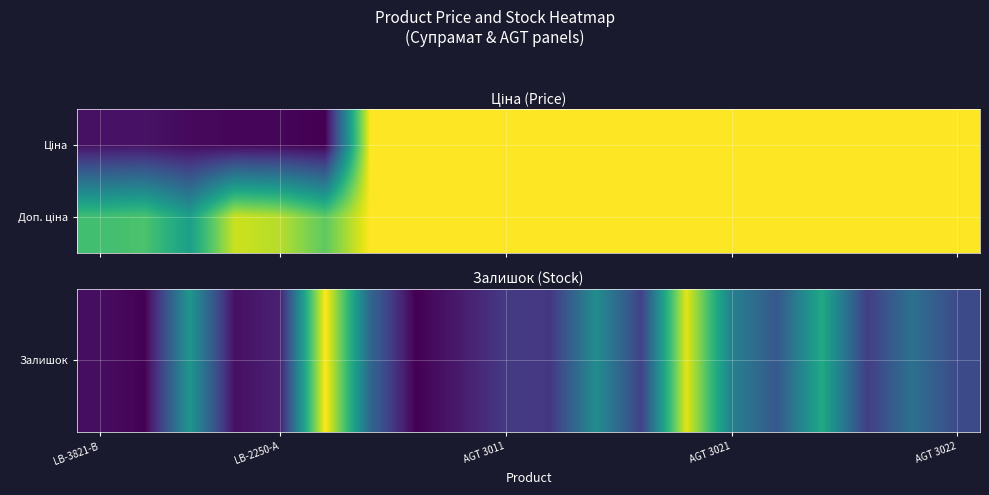

At how many categories does at least one series exceed 6202?

19